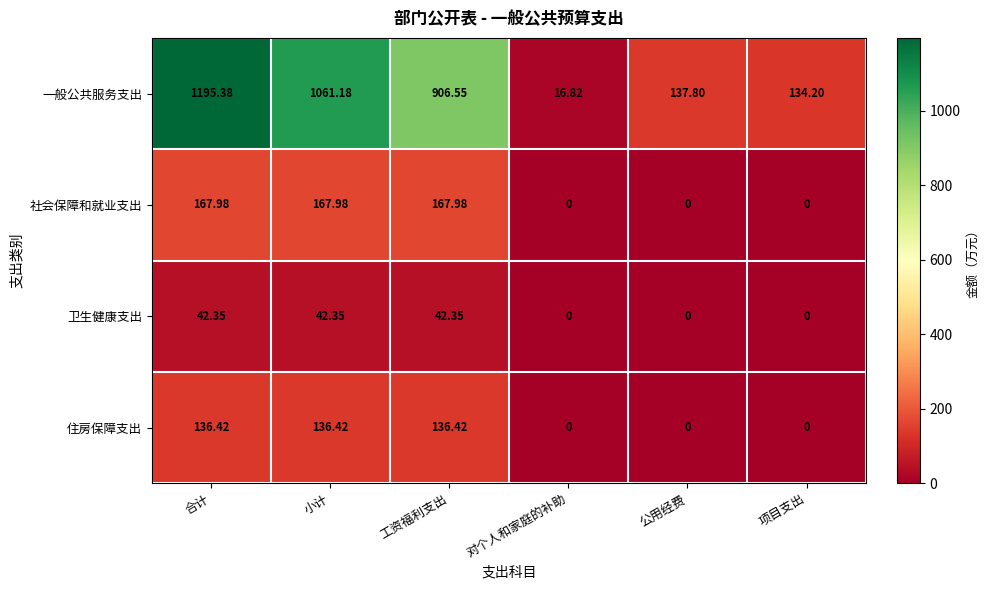

Where does the 社会保障和就业支出 series first go above 167?

合计